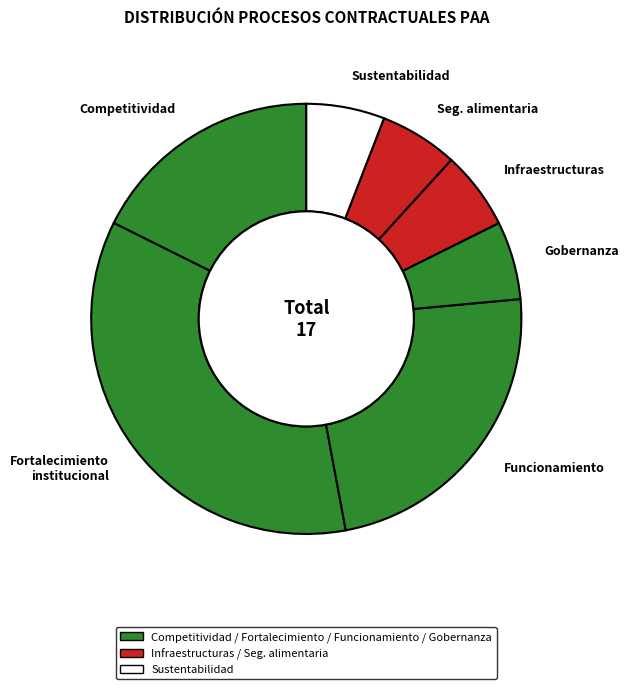

Combined, do Sustentabilidad and Infraestructuras account for over 50%?

No